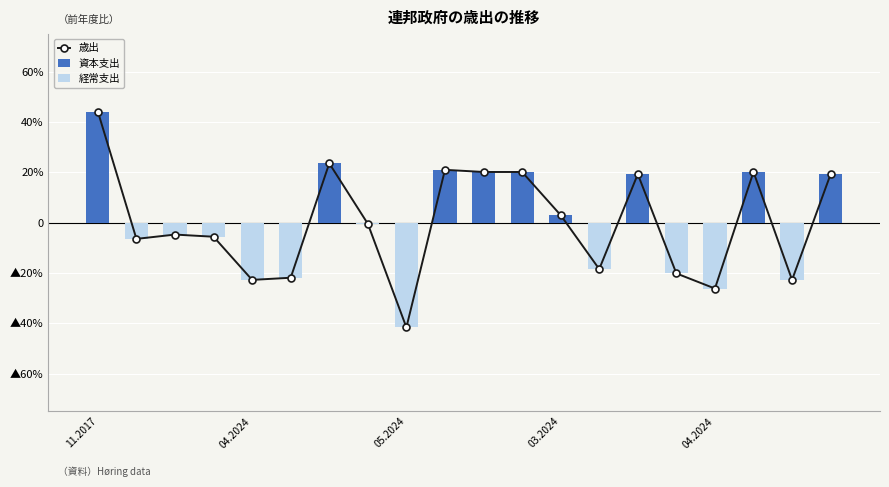

List the series in order of their overall mean, lowest first.

経常支出, 歳出, 資本支出